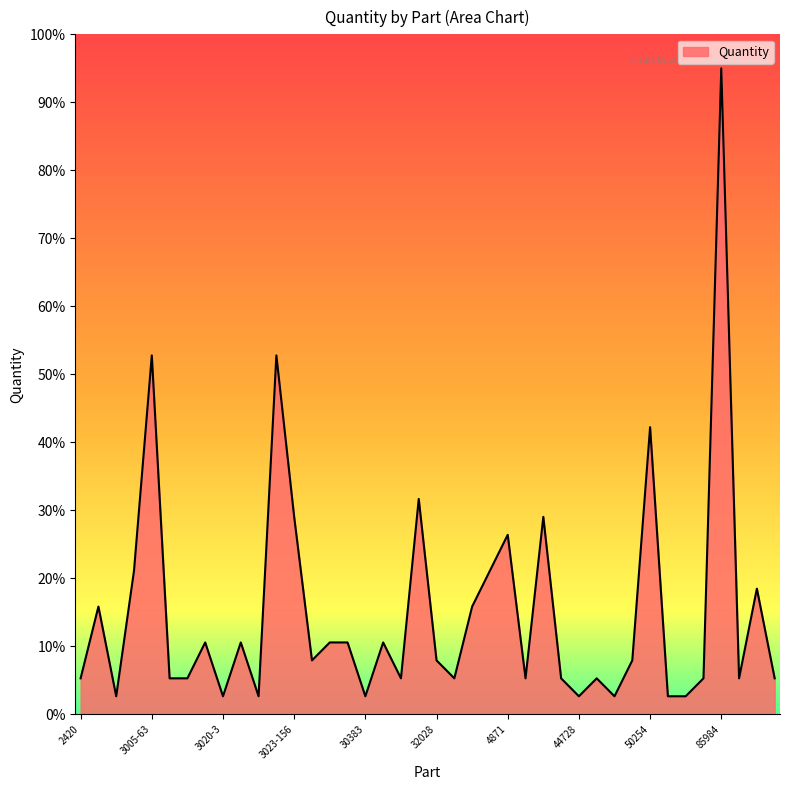

What is the smallest value displayed?

2.6